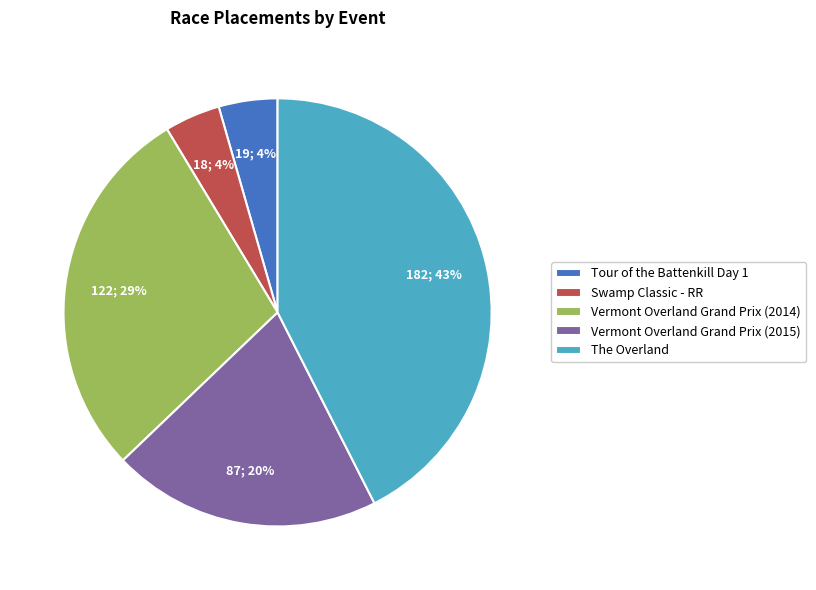

The Vermont Overland Grand Prix (2014) slice represents 29% of the pie. True or false?

True